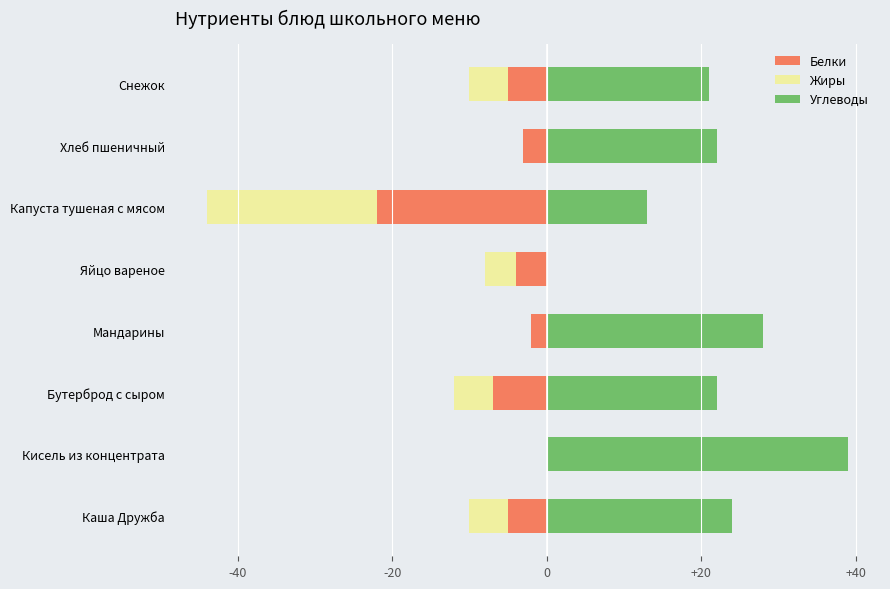

How many series are shown in this chart?

3